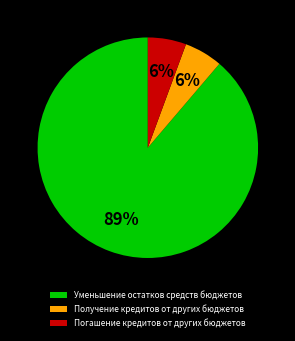

To the nearest percent, what is the average slice percentage?

33%